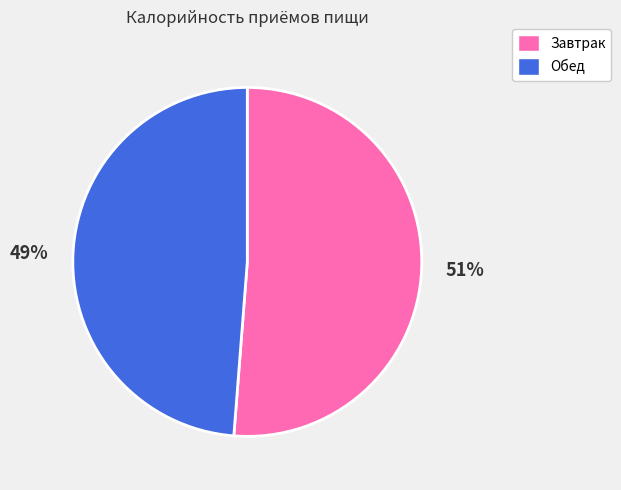

Between Обед and Завтрак, which is larger?

Завтрак